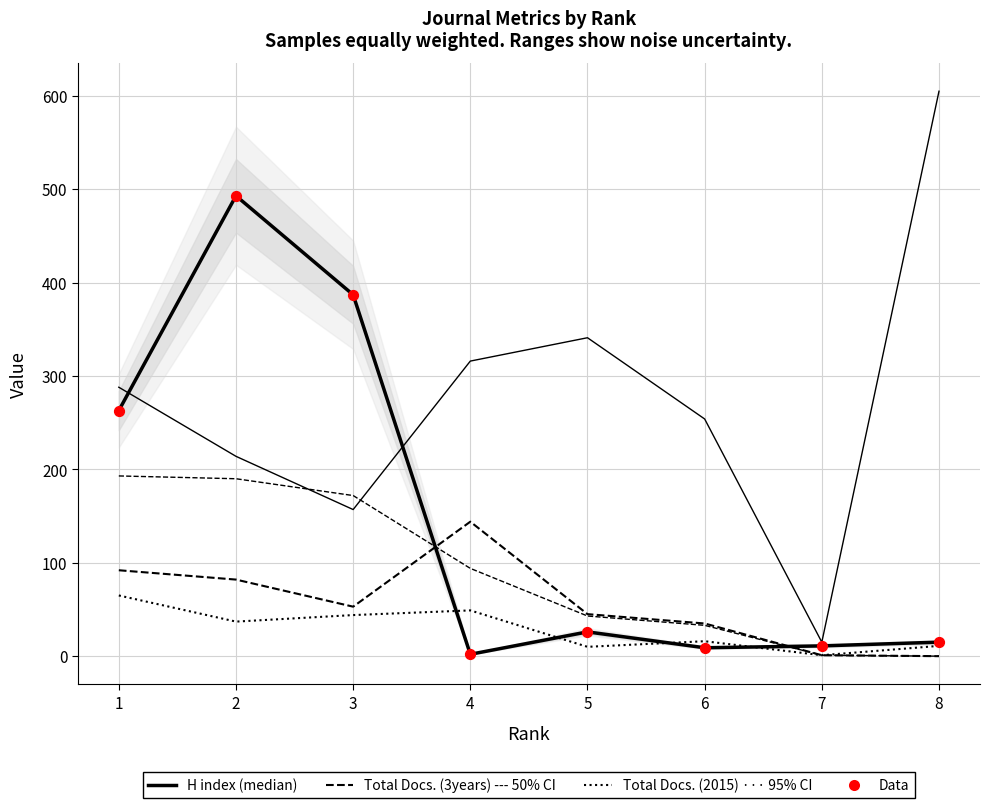

Which series has the largest total across all categories?

Total Refs.